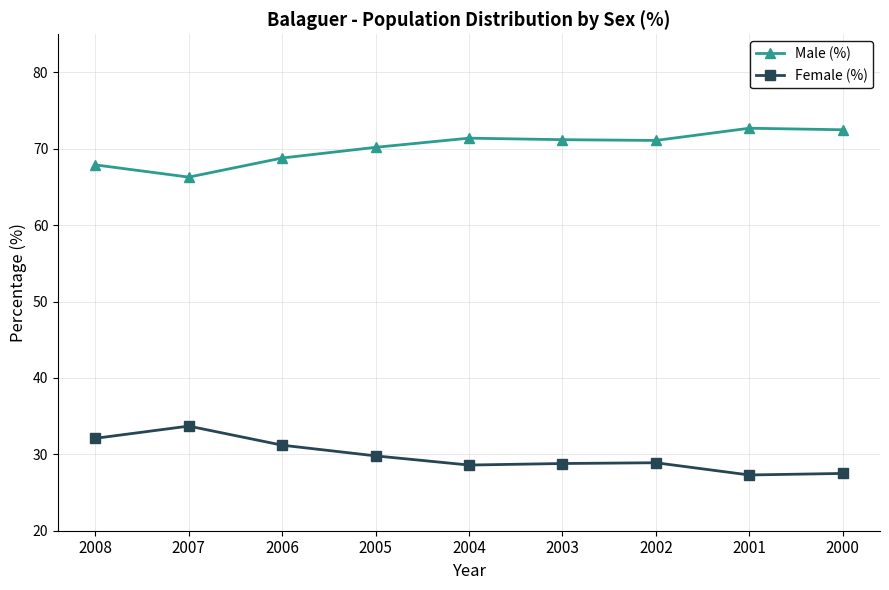

True or false: Male (%) and Female (%) cross at least once.

False